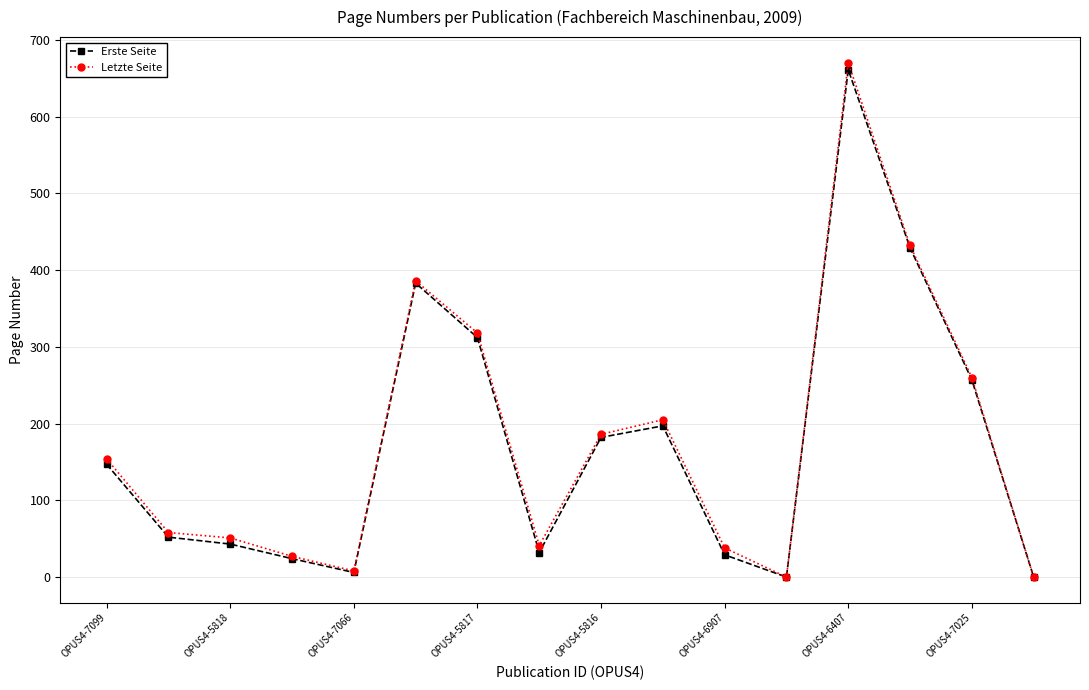

What is the highest value of the Erste Seite series?

661